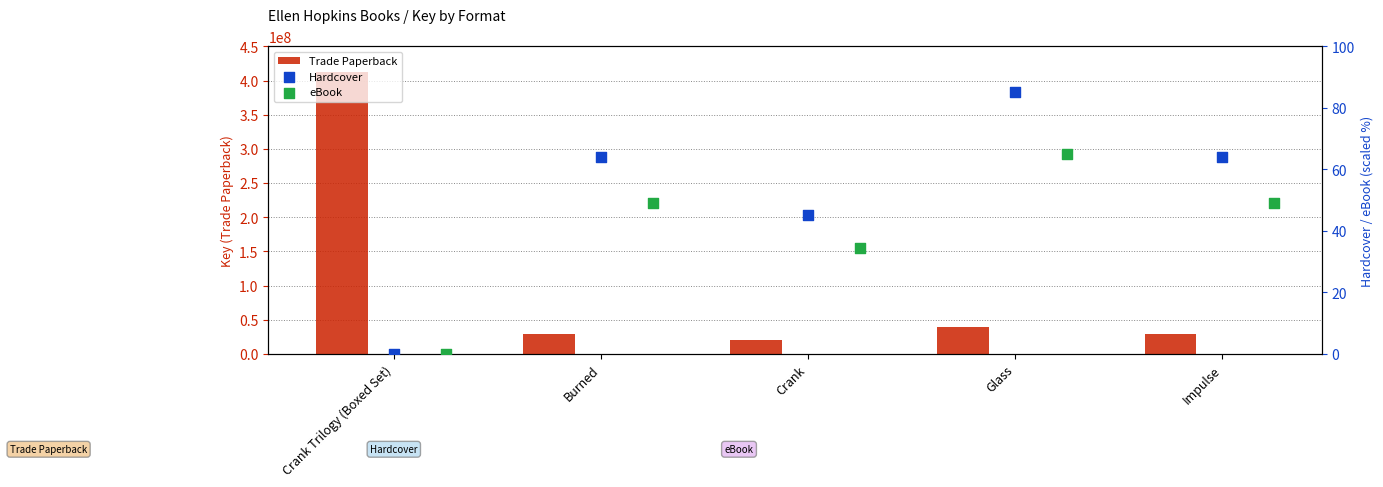

At how many categories does at least one series exceed 155182216?

1